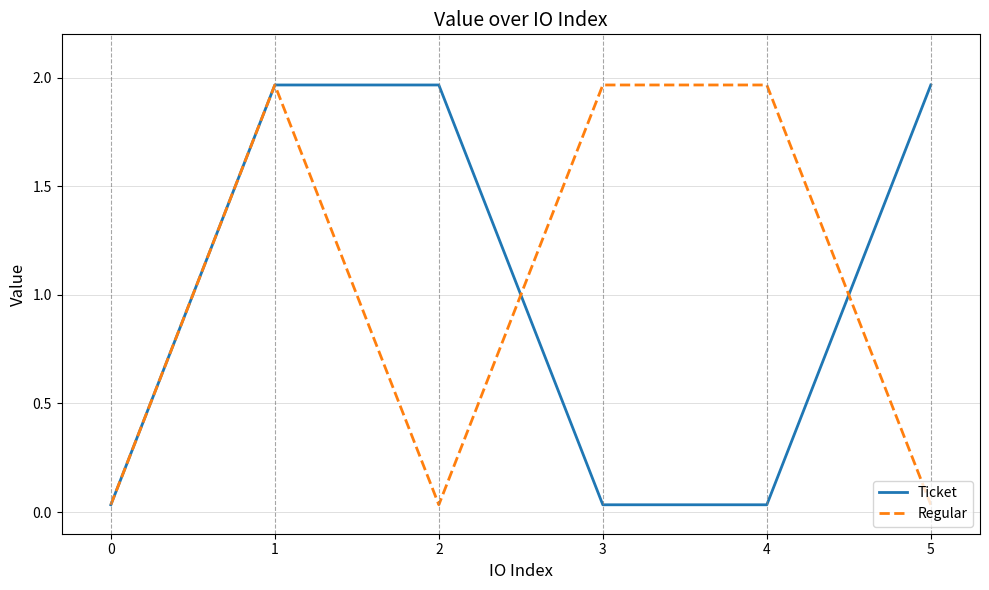

Which series ends up on top after the final intersection of Regular and Ticket?

Ticket